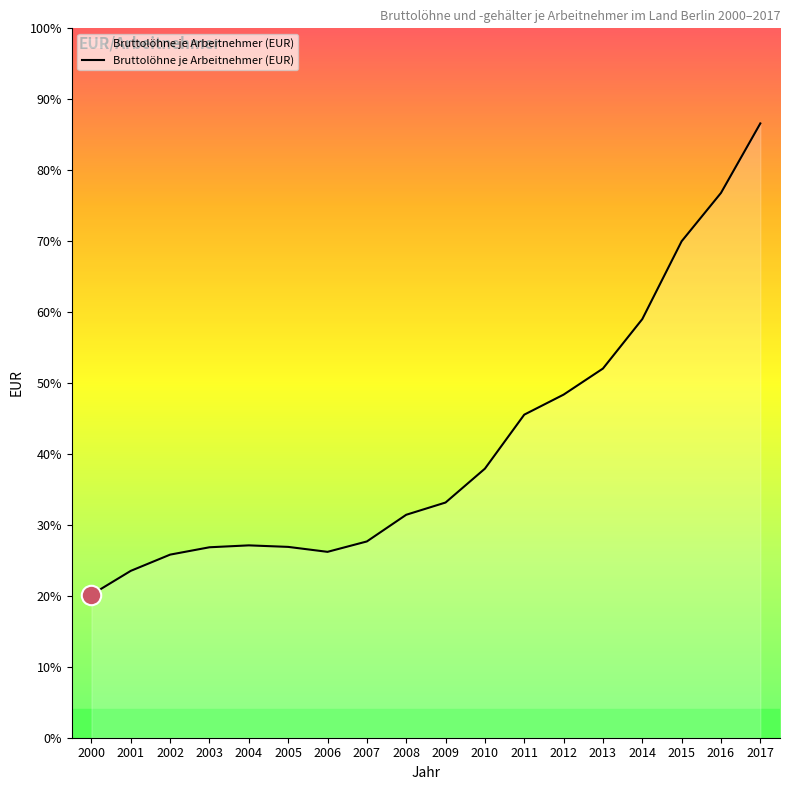

Rank the categories by value from lowest to highest.

2000, 2001, 2002, 2006, 2003, 2005, 2004, 2007, 2008, 2009, 2010, 2011, 2012, 2013, 2014, 2015, 2016, 2017